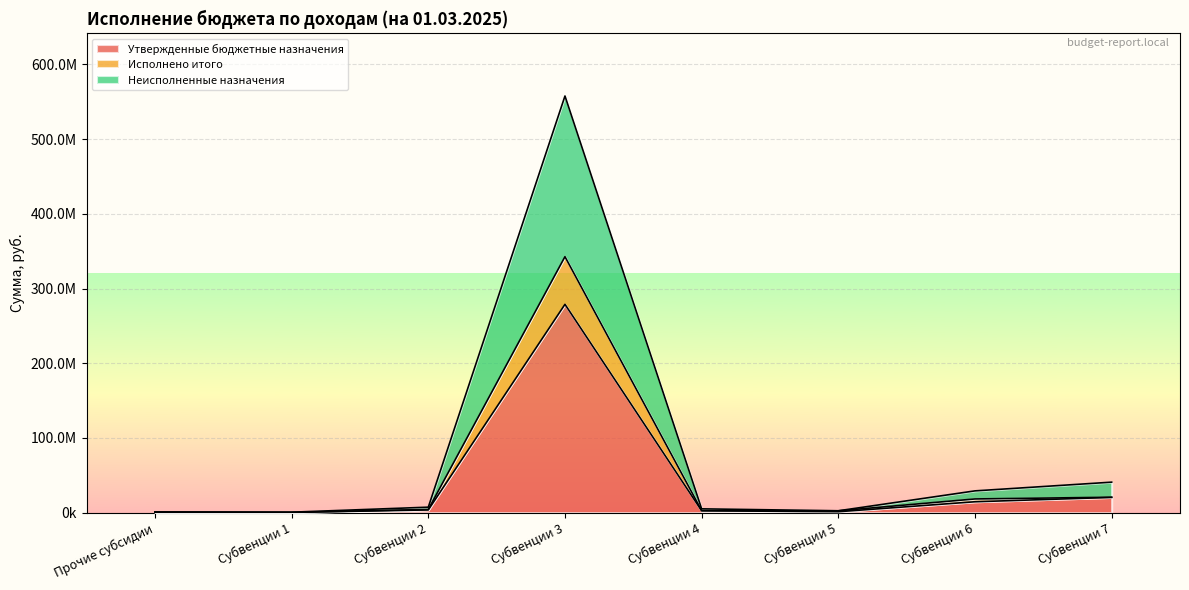

Is the value of Неисполненные назначения at Субвенции 1 greater than the value of Утвержденные бюджетные назначения at Субвенции 3?

No